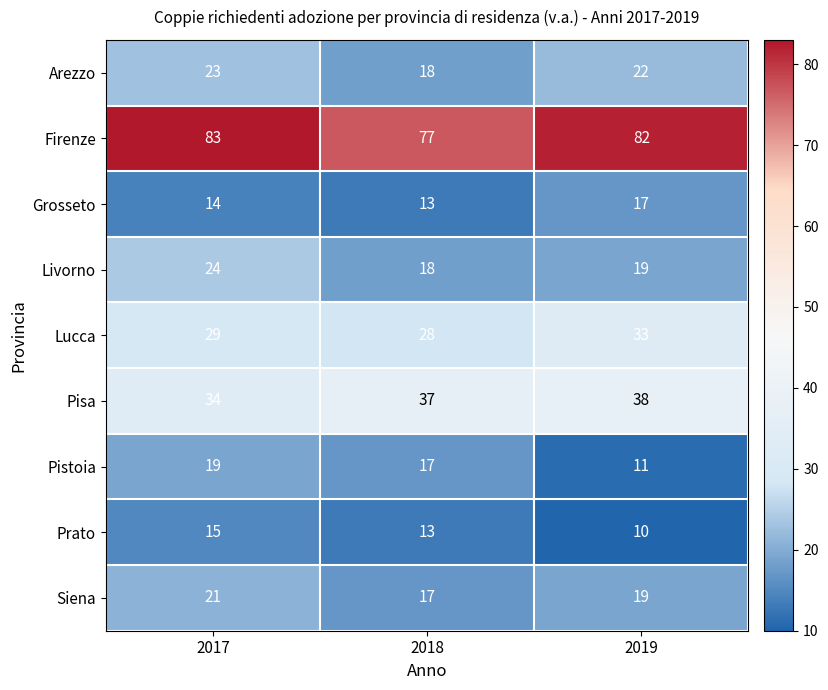

Rank the series by their maximum value, from lowest to highest.

Prato, Grosseto, Pistoia, Siena, Arezzo, Livorno, Lucca, Pisa, Firenze